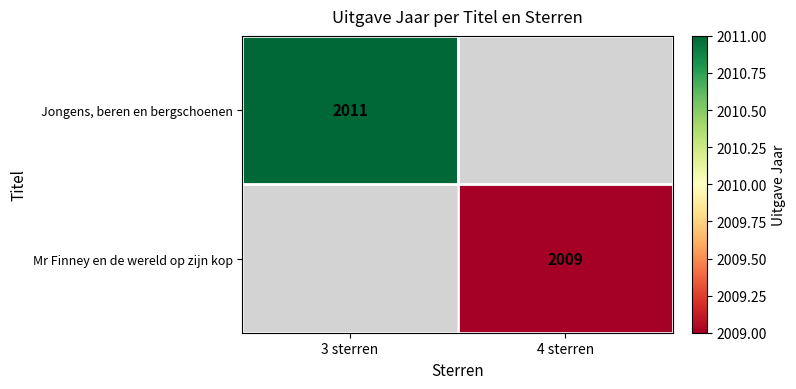

The value of Mr Finney en de wereld op zijn kop at 4 sterren is 1048. True or false?

False